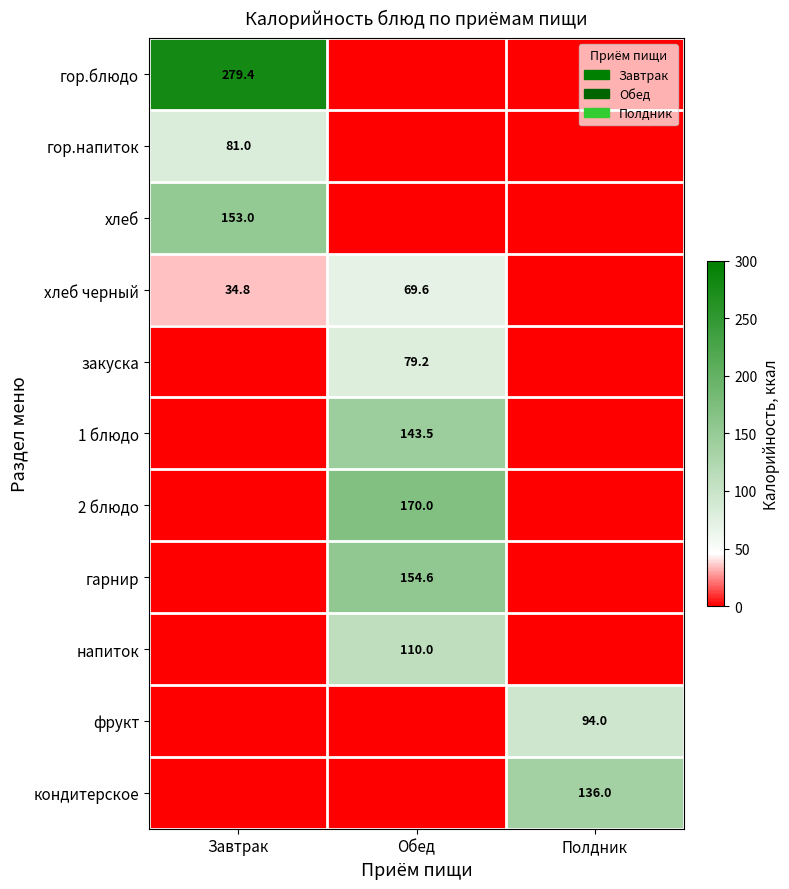

Which label corresponds to the smallest value in the chart?

Обед